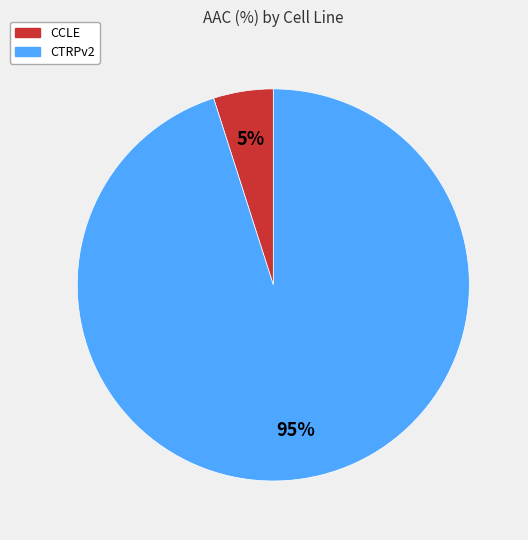

Is it true that CCLE is 5% of the pie?

True